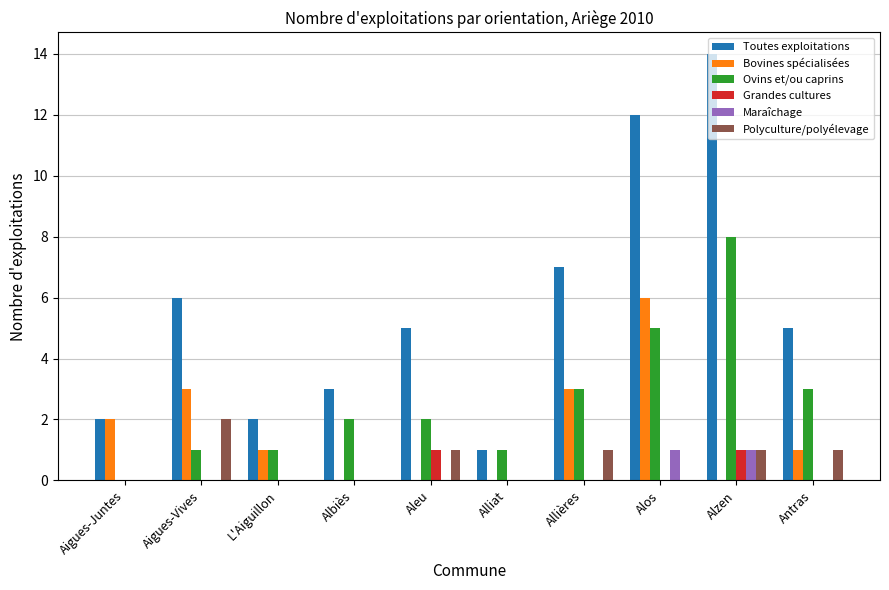

How many data points does each series have?

10